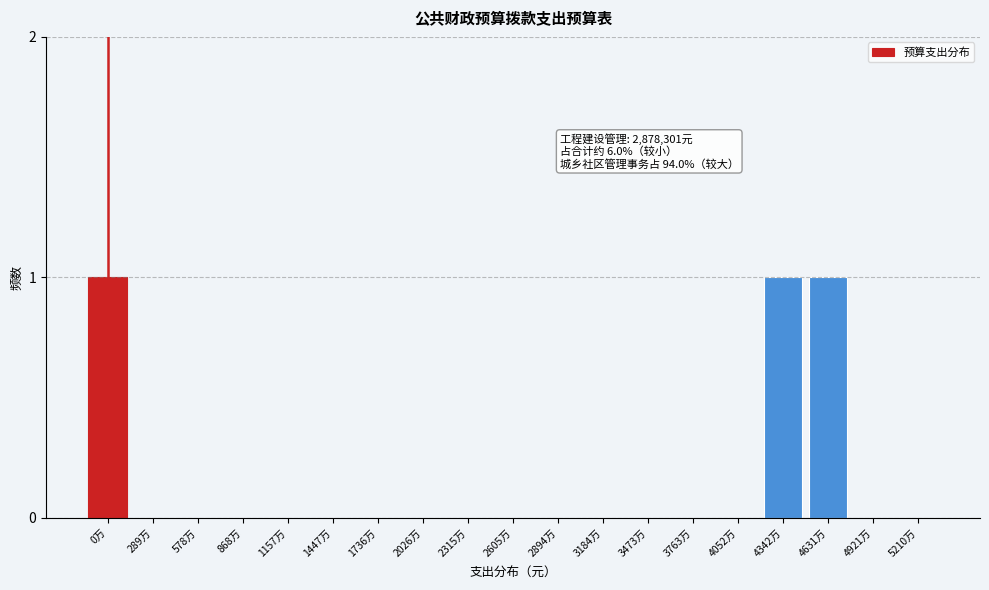

Reading right to left, extract all data points from this chart.

5210万=0	4921万=0	4631万=1	4342万=1	4052万=0	3763万=0	3473万=0	3184万=0	2894万=0	2605万=0	2315万=0	2026万=0	1736万=0	1447万=0	1157万=0	868万=0	578万=0	289万=0	0万=1